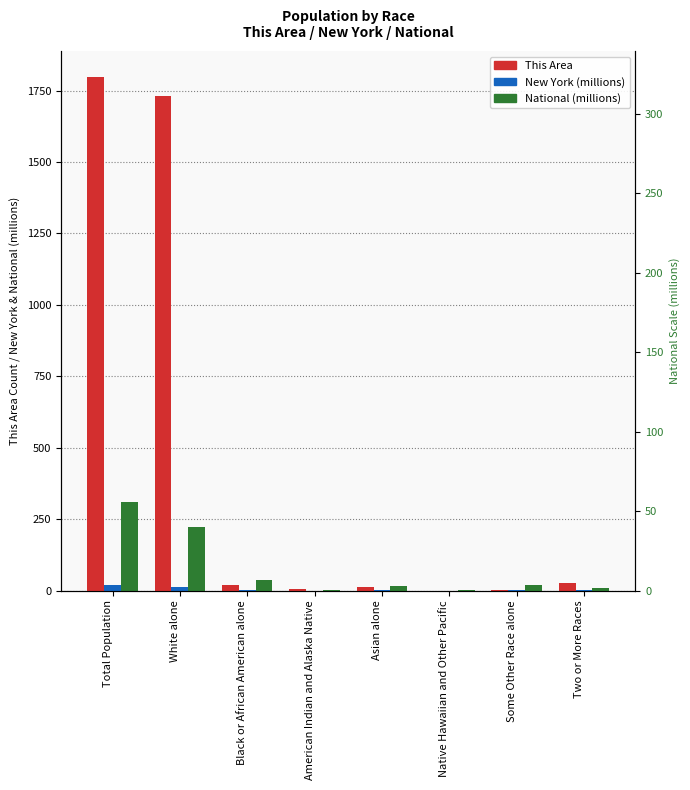

What is the spread (max minus min) of values at Two or More Races?

26.4